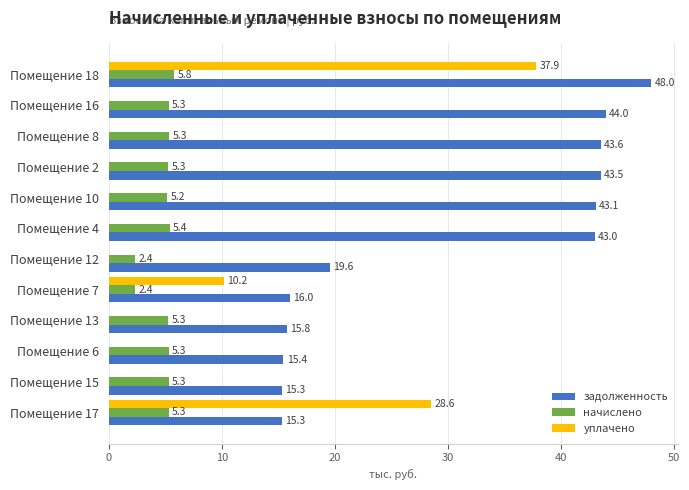

At which label does начислено reach its peak?

Помещение 18